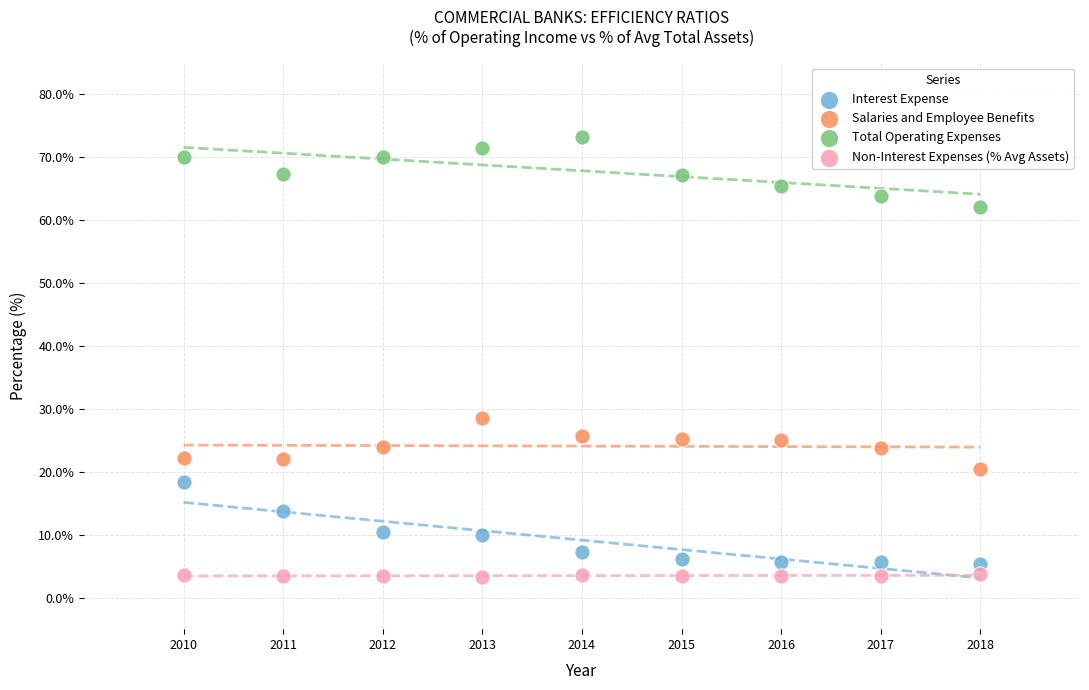

Which series has the largest Y range (max minus min)?

Interest Expense